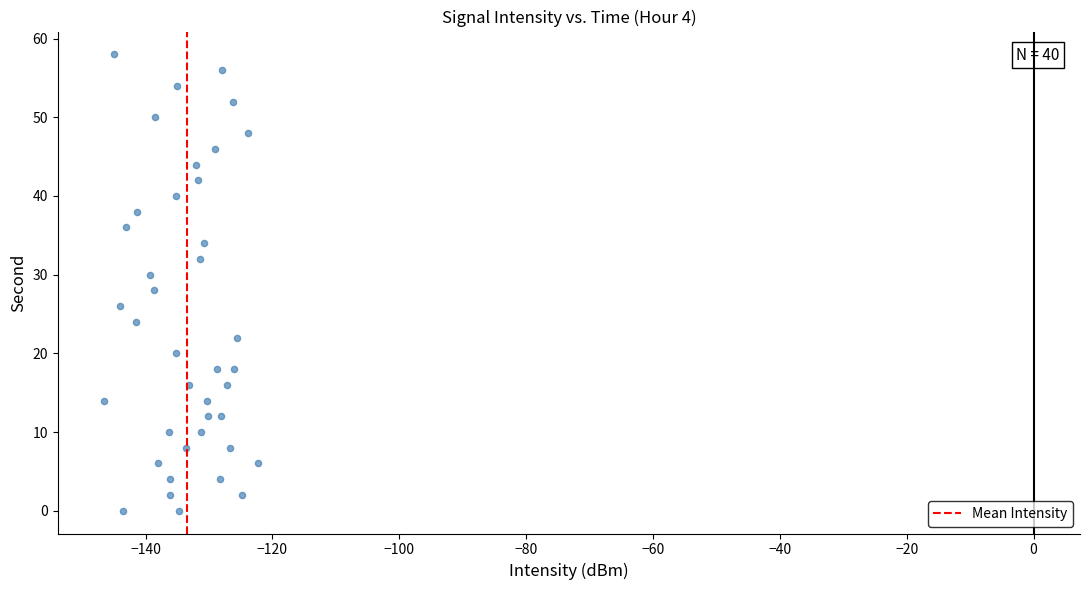

What is the range of Y values (max minus min)?

58